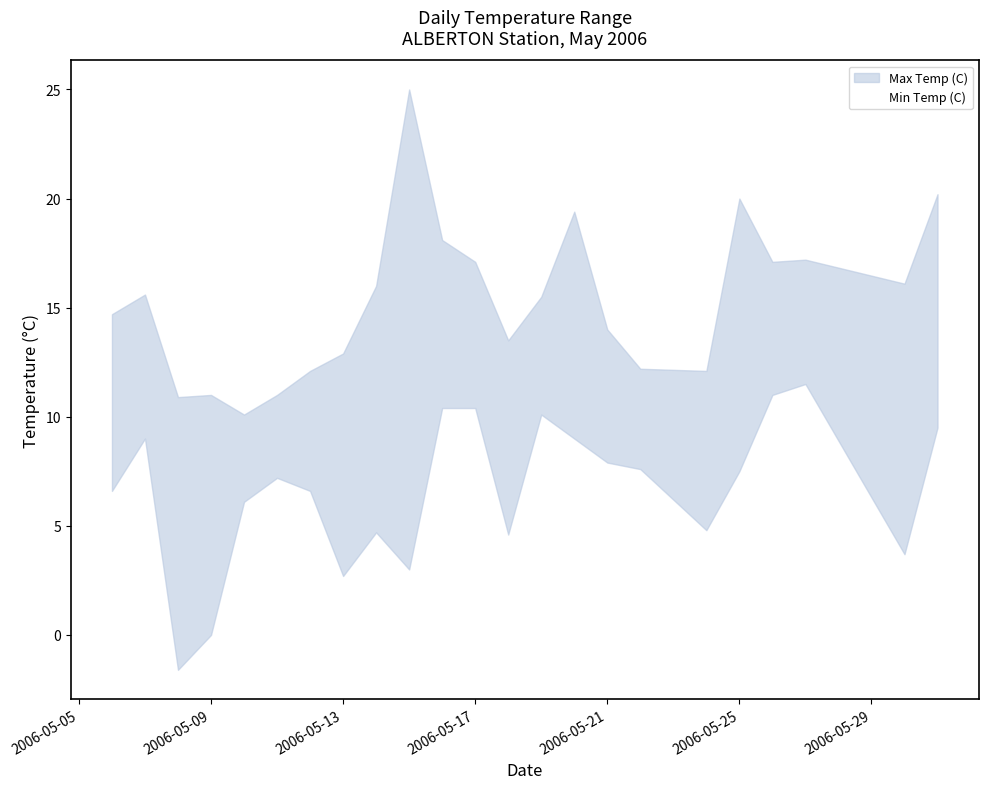

How many interior local peaks does the Min Temp (C) series have?

5